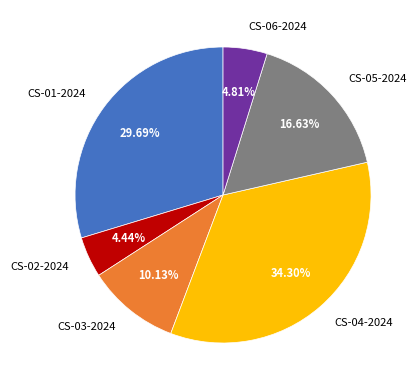

Count the number of slices in the pie.

6